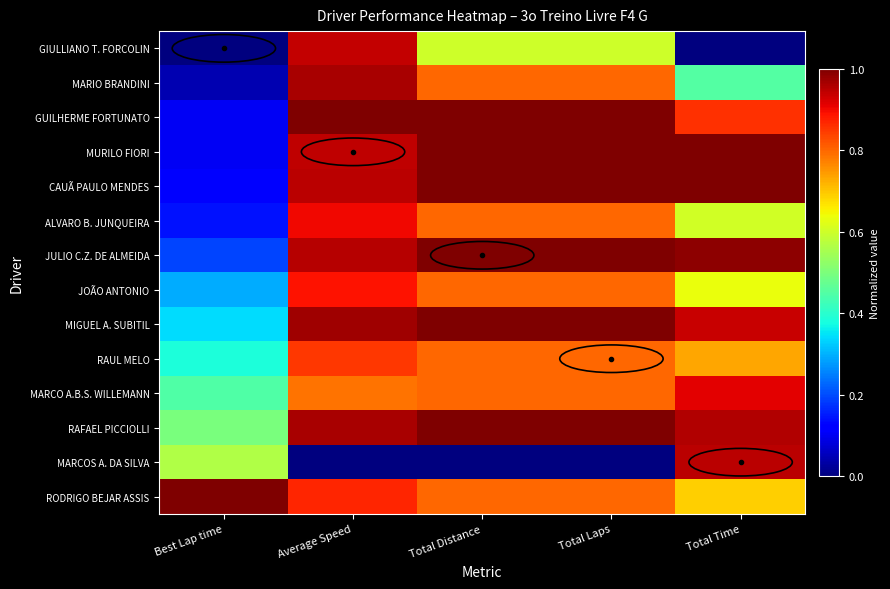

Reading left to right, what are all the values shown in this chart?

GIULLIANO T. FORCOLIN: Best Lap time=0.0	Average Speed=0.9	Total Distance=0.6	Total Laps=0.6	Total Time=0.0
MARIO BRANDINI: Best Lap time=0.0	Average Speed=1.0	Total Distance=0.8	Total Laps=0.8	Total Time=0.5
GUILHERME FORTUNATO: Best Lap time=0.1	Average Speed=1.0	Total Distance=1.0	Total Laps=1.0	Total Time=0.9
MURILO FIORI: Best Lap time=0.1	Average Speed=0.9	Total Distance=1.0	Total Laps=1.0	Total Time=1.0
CAUÃ PAULO MENDES: Best Lap time=0.1	Average Speed=0.9	Total Distance=1.0	Total Laps=1.0	Total Time=1.0
ALVARO B. JUNQUEIRA: Best Lap time=0.1	Average Speed=0.9	Total Distance=0.8	Total Laps=0.8	Total Time=0.6
JULIO C.Z. DE ALMEIDA: Best Lap time=0.2	Average Speed=0.9	Total Distance=1.0	Total Laps=1.0	Total Time=1.0
JOÃO ANTONIO: Best Lap time=0.3	Average Speed=0.9	Total Distance=0.8	Total Laps=0.8	Total Time=0.6
MIGUEL A. SUBITIL: Best Lap time=0.3	Average Speed=1.0	Total Distance=1.0	Total Laps=1.0	Total Time=0.9
RAUL MELO: Best Lap time=0.4	Average Speed=0.8	Total Distance=0.8	Total Laps=0.8	Total Time=0.7
MARCO A.B.S. WILLEMANN: Best Lap time=0.4	Average Speed=0.8	Total Distance=0.8	Total Laps=0.8	Total Time=0.9
RAFAEL PICCIOLLI: Best Lap time=0.5	Average Speed=1.0	Total Distance=1.0	Total Laps=1.0	Total Time=1.0
MARCOS A. DA SILVA: Best Lap time=0.6	Average Speed=0.0	Total Distance=0.0	Total Laps=0.0	Total Time=0.9
RODRIGO BEJAR ASSIS: Best Lap time=1.0	Average Speed=0.9	Total Distance=0.8	Total Laps=0.8	Total Time=0.7